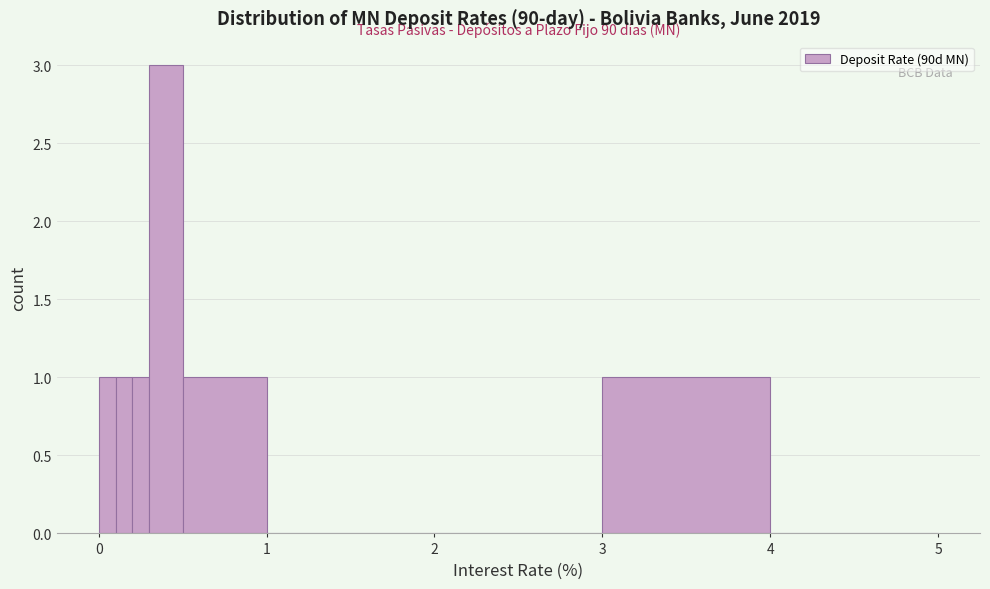

Read against the x-axis, roughly where is the centre of the tallest bar?

0.4